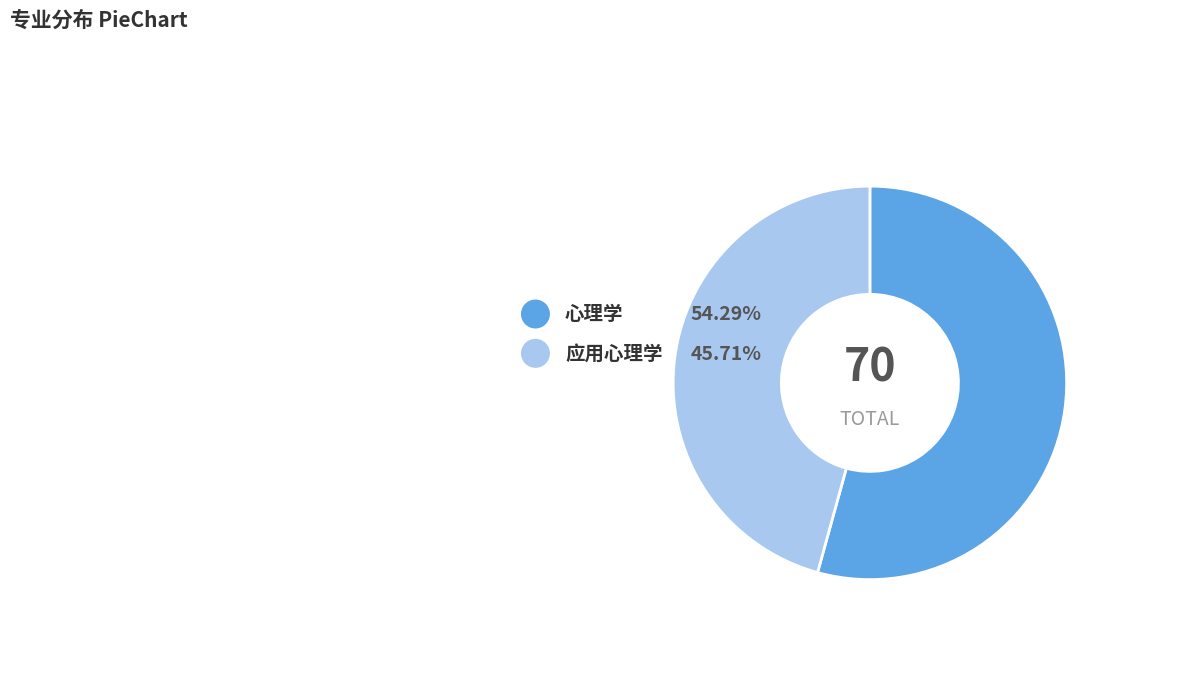

What is the largest slice in the pie chart?

心理学